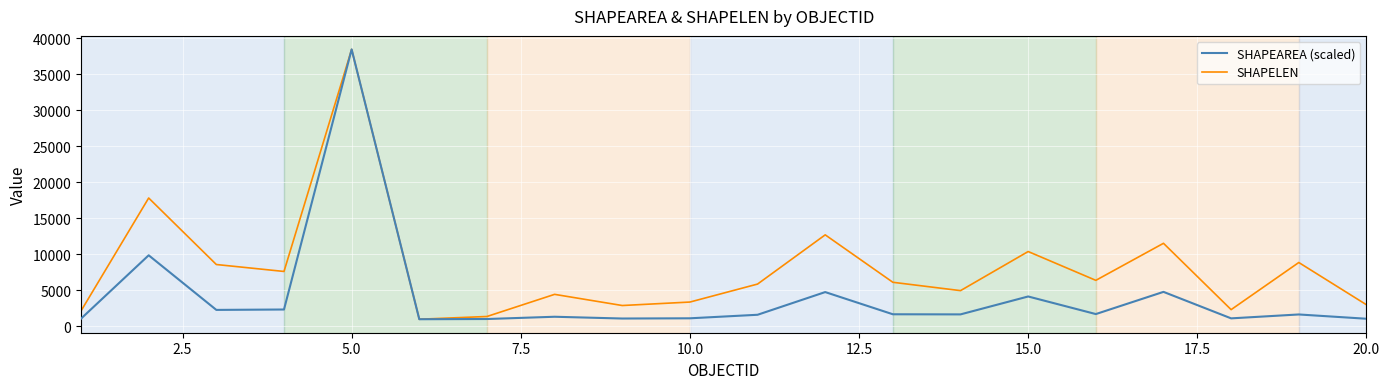

What is the maximum value shown in the chart?

38443.0